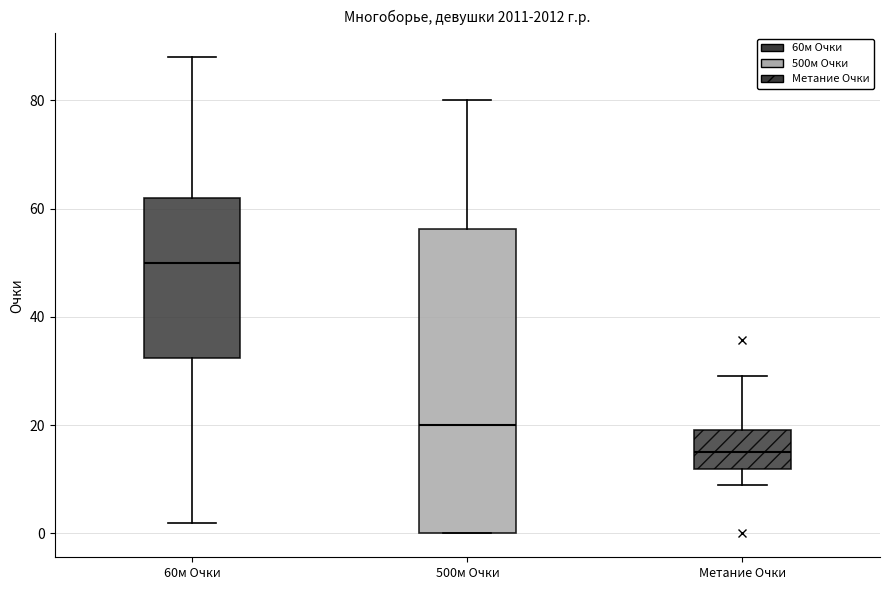

Reading left to right, transcribe this box plot: for each box, give where its median line is, the range the box spans, and where its two whiskers end, as read against the y-axis. The values are not printed on the chart, so give them approximately, as read against the axis.

60м Очки: median 50, box 32 to 62, whiskers 2 to 88
500м Очки: median 20, box 0 to 56, whiskers 0 to 80
Метание Очки: median 16, box 12 to 20, whiskers 10 to 30